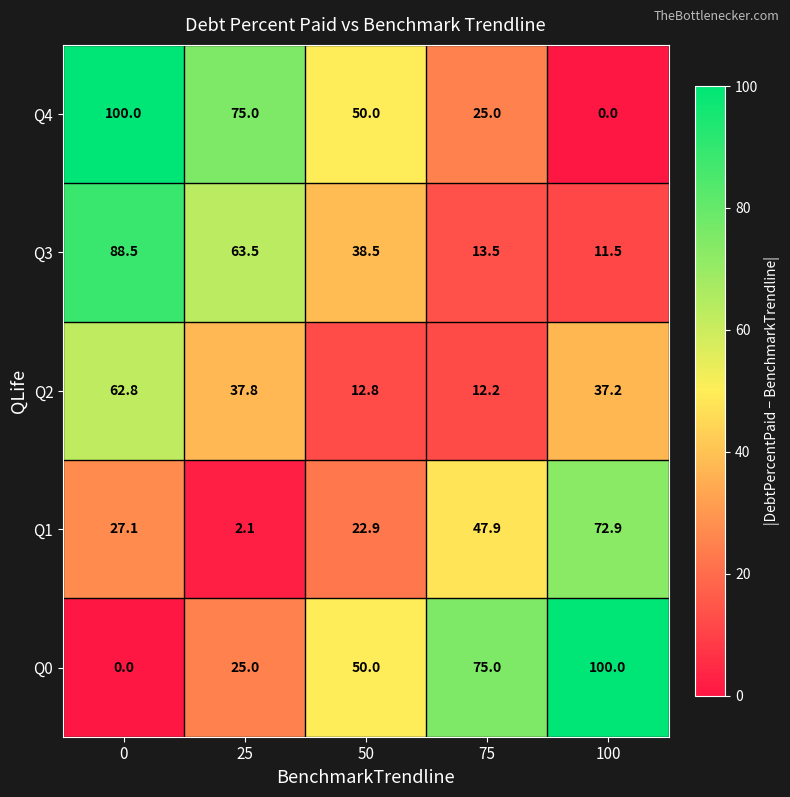

What is the minimum value for Q1?

2.1